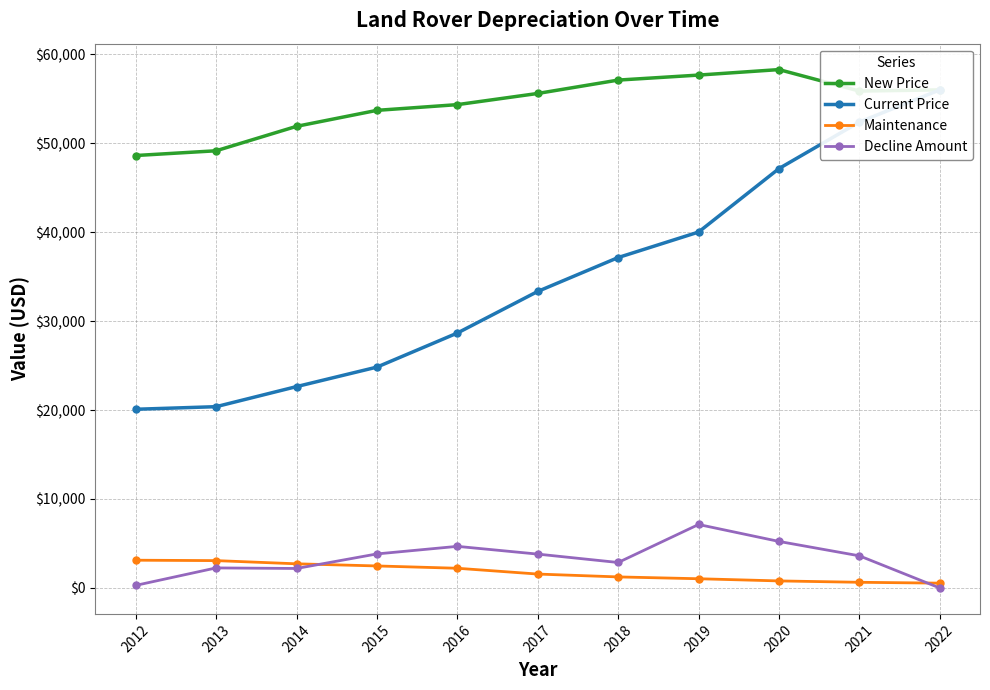

What is the sum of all Maintenance values?

19436